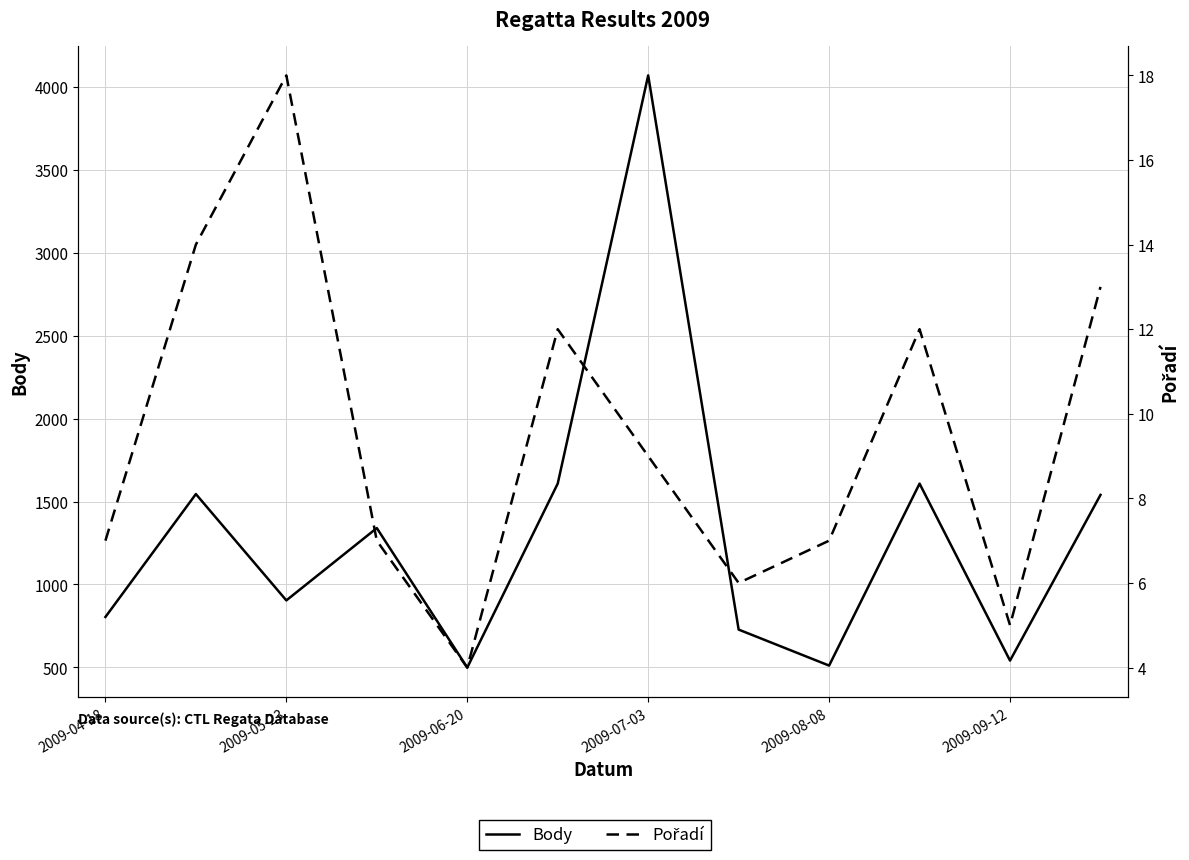

How many values in the Body series exceed 1340?

5